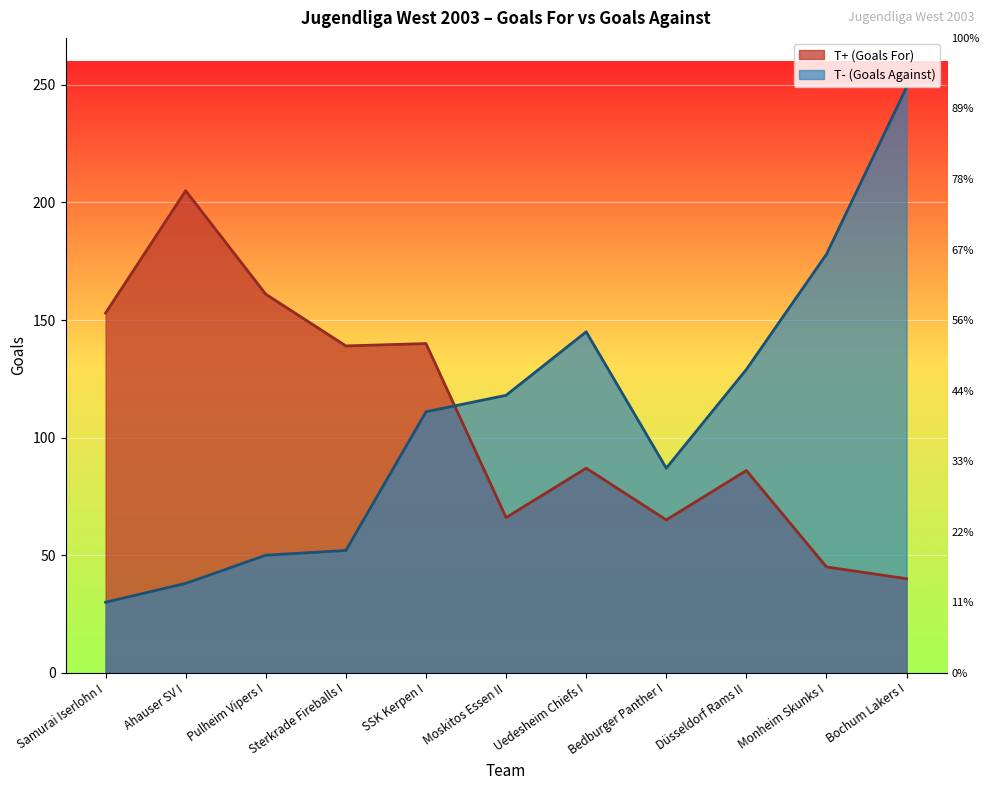

Where do T- (Goals Against) and T+ (Goals For) first cross each other?

SSK Kerpen I and Moskitos Essen II